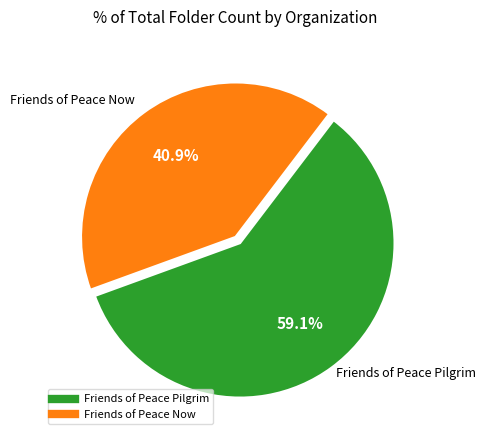

How many slices are in this pie chart?

2